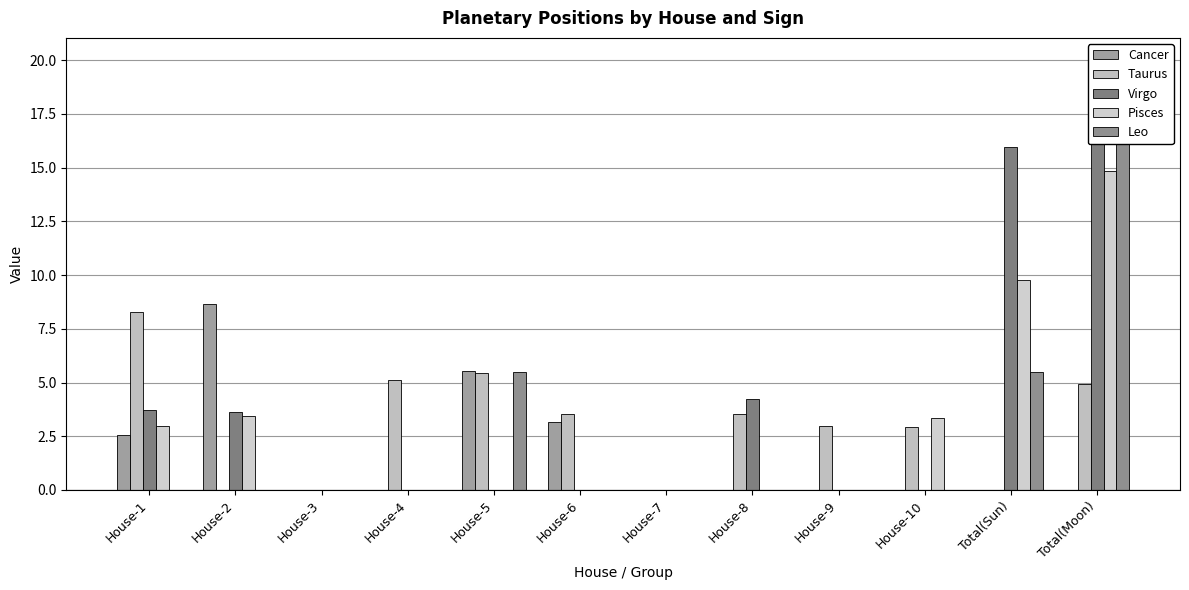

What is the label of the 3rd bar from the left?

House-3